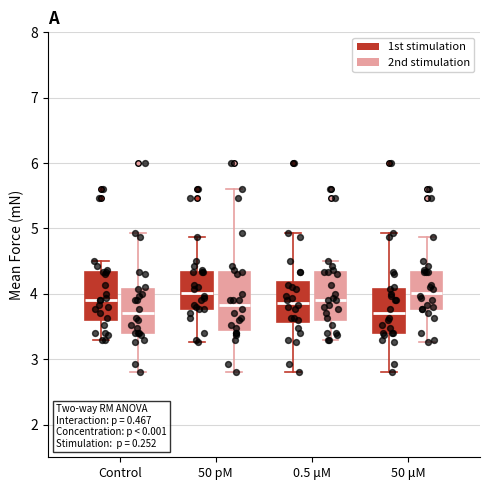

Reading left to right, transcribe this box plot: for each box, give where its median line is, the range the box spans, and where its two whiskers end, as read against the y-axis. The values are not printed on the chart, so give them approximately, as read against the axis.

Control (1st stimulation): median 3.9, box 3.6 to 4.3, whiskers 3.3 to 4.5
Control (2nd stimulation): median 3.7, box 3.4 to 4.1, whiskers 2.8 to 4.9
50 pM (1st stimulation): median 4.0, box 3.8 to 4.3, whiskers 3.3 to 4.9
50 pM (2nd stimulation): median 3.8, box 3.5 to 4.3, whiskers 2.8 to 5.6
0.5 μM (1st stimulation): median 3.9, box 3.6 to 4.2, whiskers 2.8 to 4.9
0.5 μM (2nd stimulation): median 3.9, box 3.6 to 4.3, whiskers 3.3 to 4.5
50 μM (1st stimulation): median 3.7, box 3.4 to 4.1, whiskers 2.8 to 4.9
50 μM (2nd stimulation): median 4.0, box 3.8 to 4.3, whiskers 3.3 to 4.9